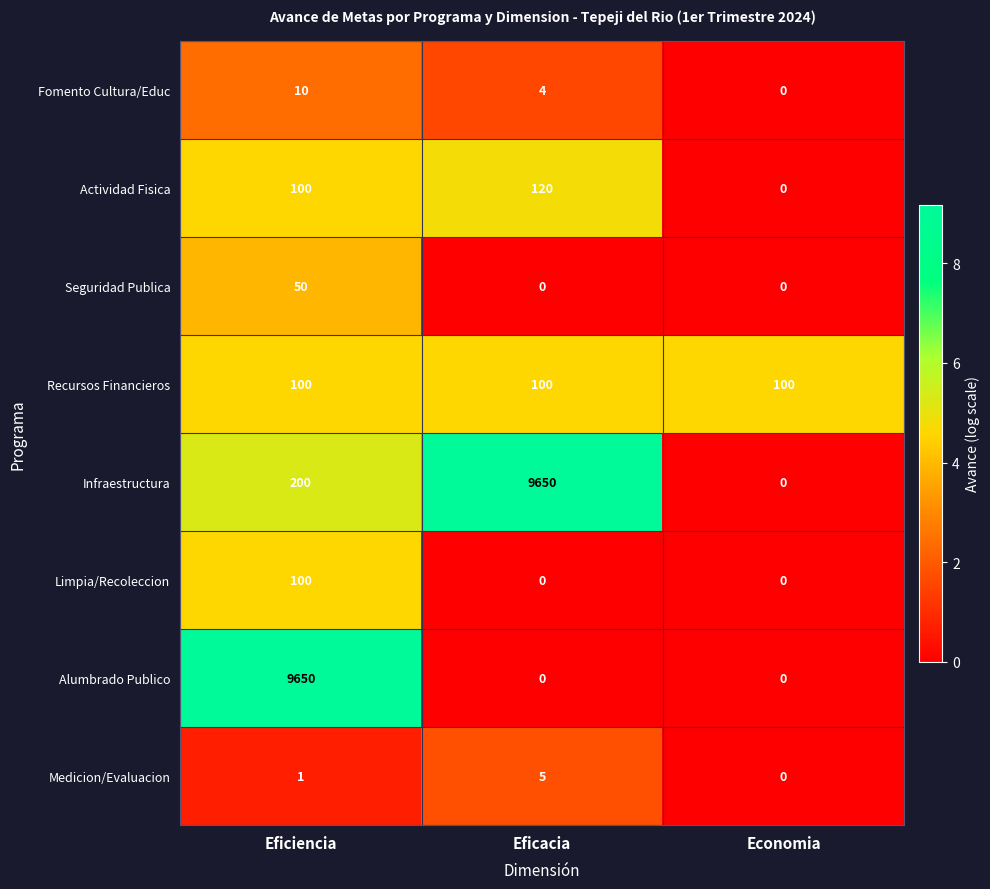

What is the total value across all series at Eficiencia?

10211